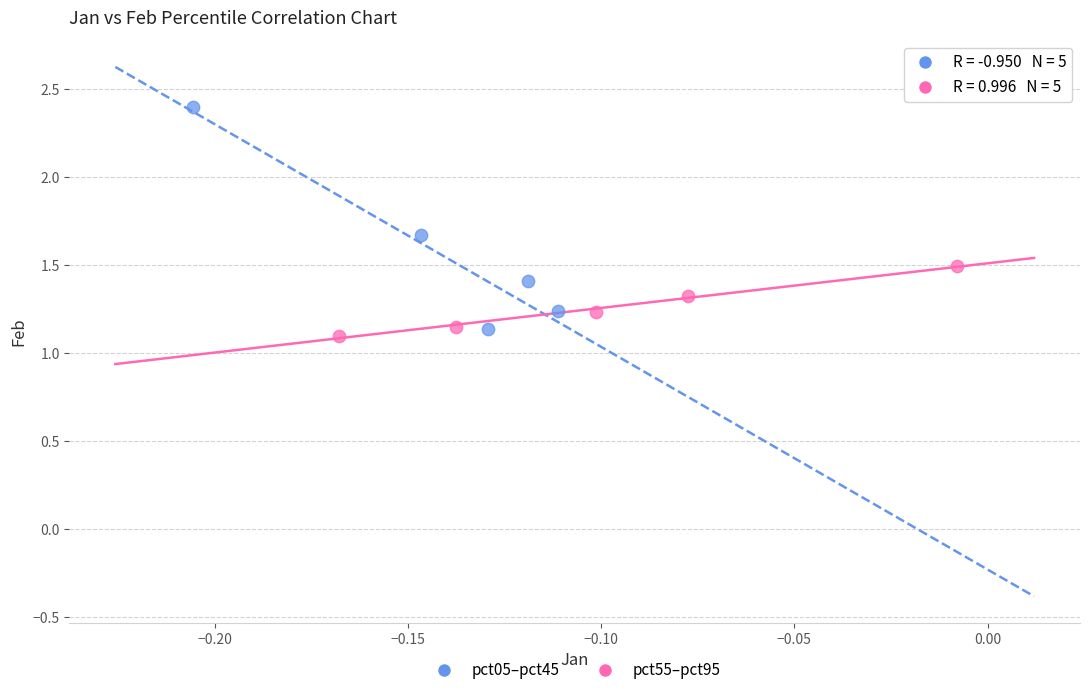

What are all the series names shown in the legend?

pct05–pct45, pct55–pct95